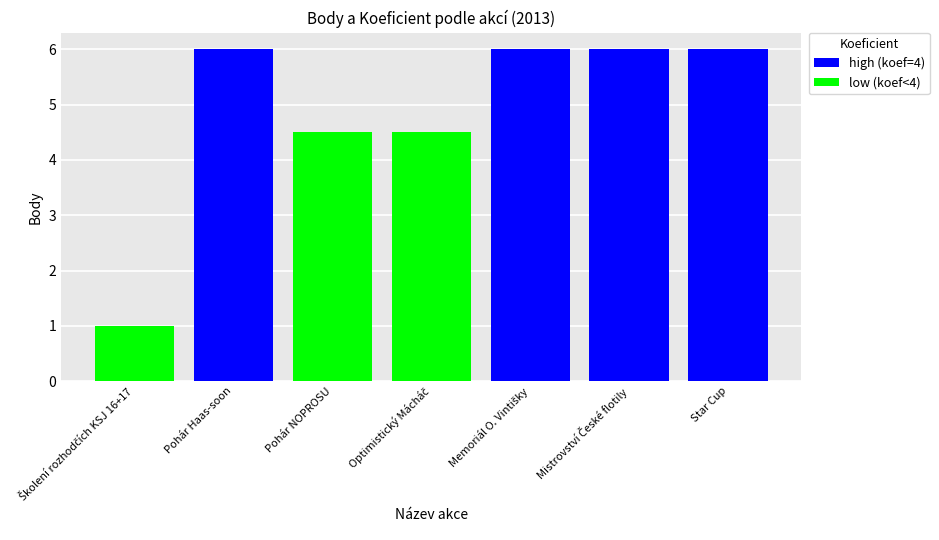

Where is the data nearest to the value 3?

Pohár NOPROSU